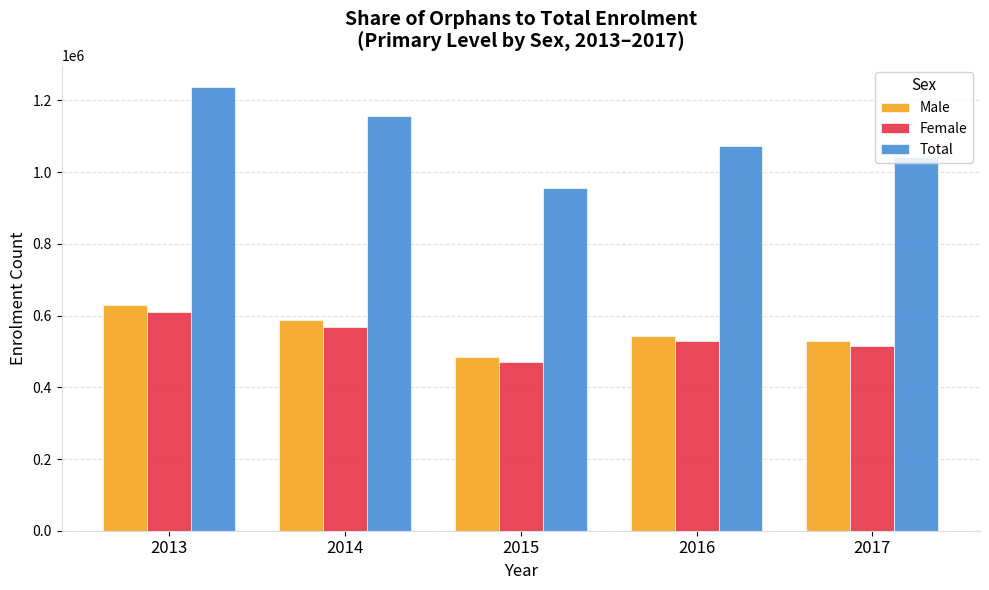

How many distinct data groups are displayed?

3